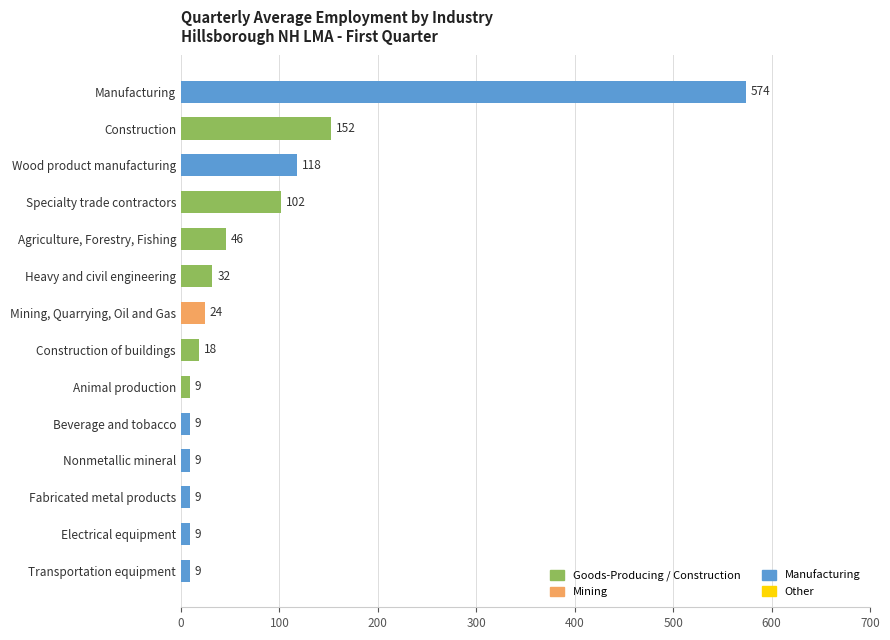

At which label is the value closest to 291?

Construction